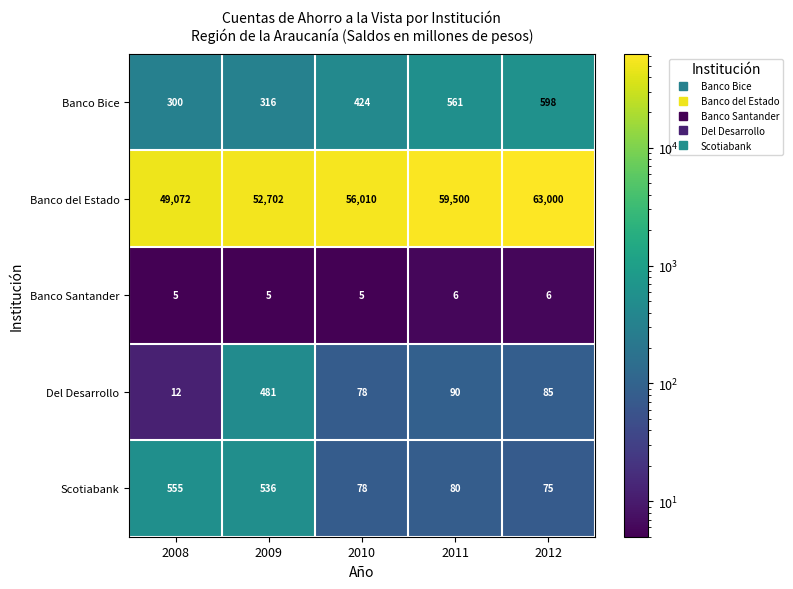

How many series are shown in this chart?

5